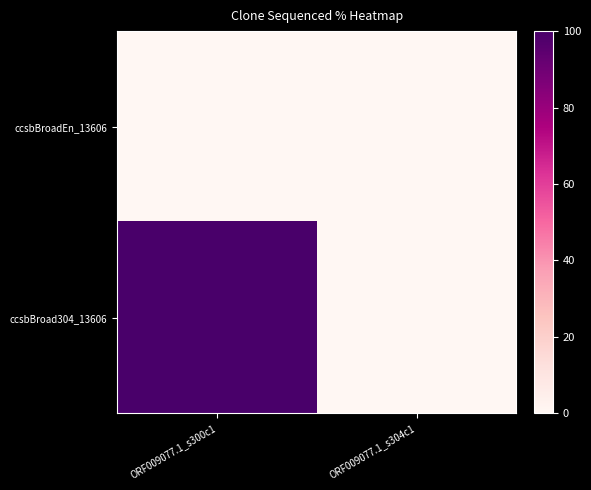

How many categories are shown in the chart?

2